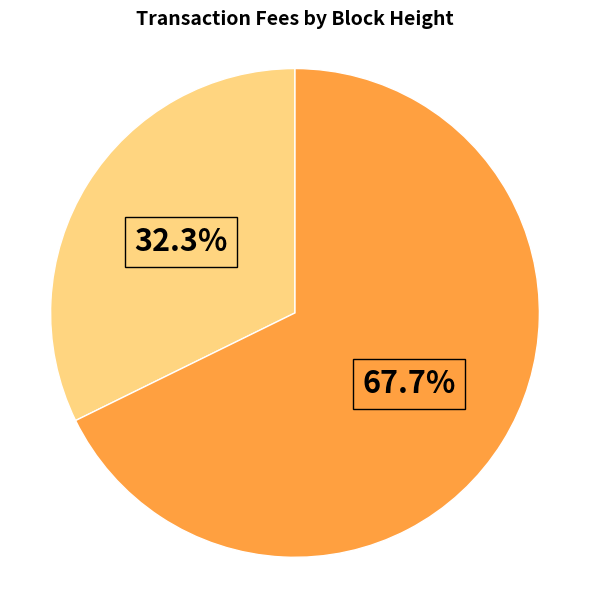

Does any single category account for the majority?

Yes